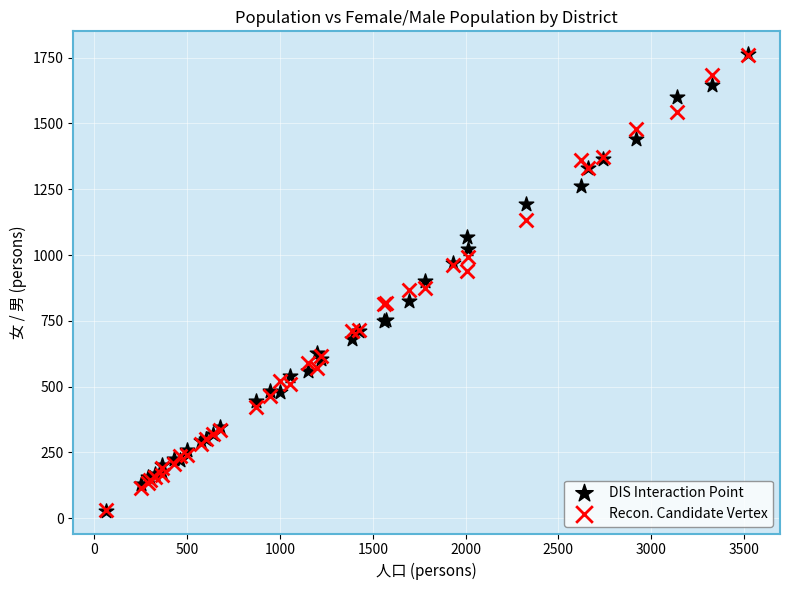

What are all the series names shown in the legend?

DIS Interaction Point, Recon. Candidate Vertex